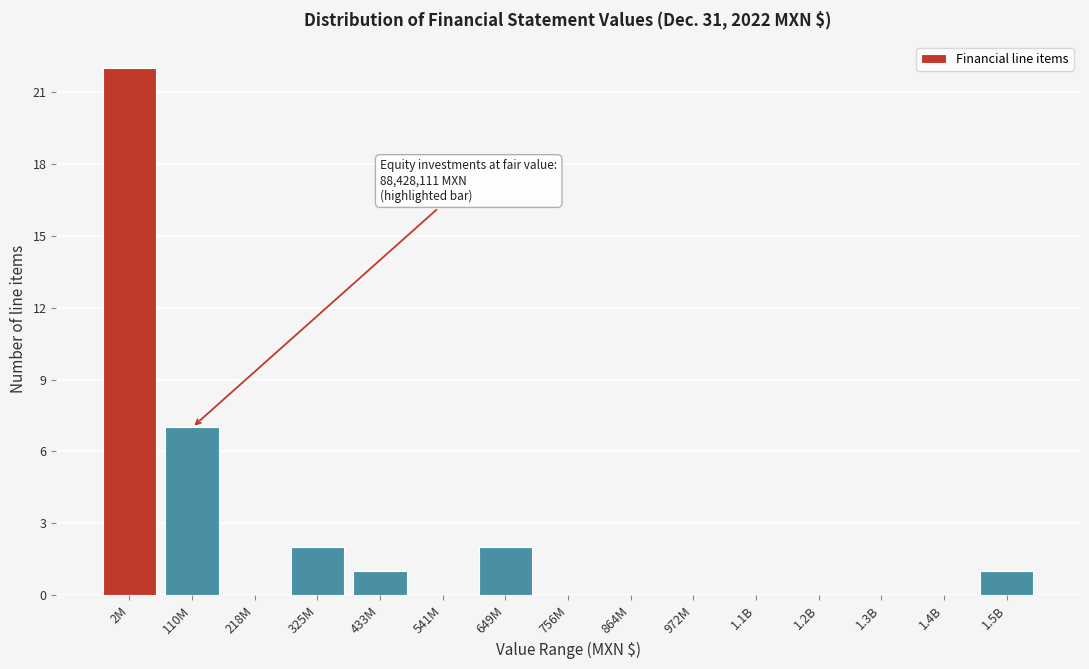

Reading right to left, what are all the values shown in this chart?

1.5B=1	1.4B=0	1.3B=0	1.2B=0	1.1B=0	972M=0	864M=0	756M=0	649M=2	541M=0	433M=1	325M=2	218M=0	110M=7	2M=22